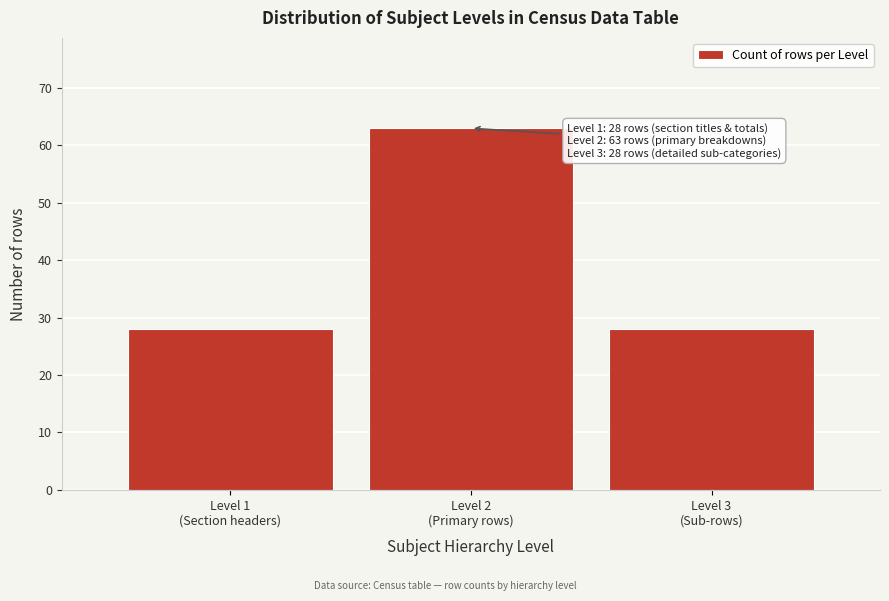

Reading right to left, what are all the values shown in this chart?

28	63	28